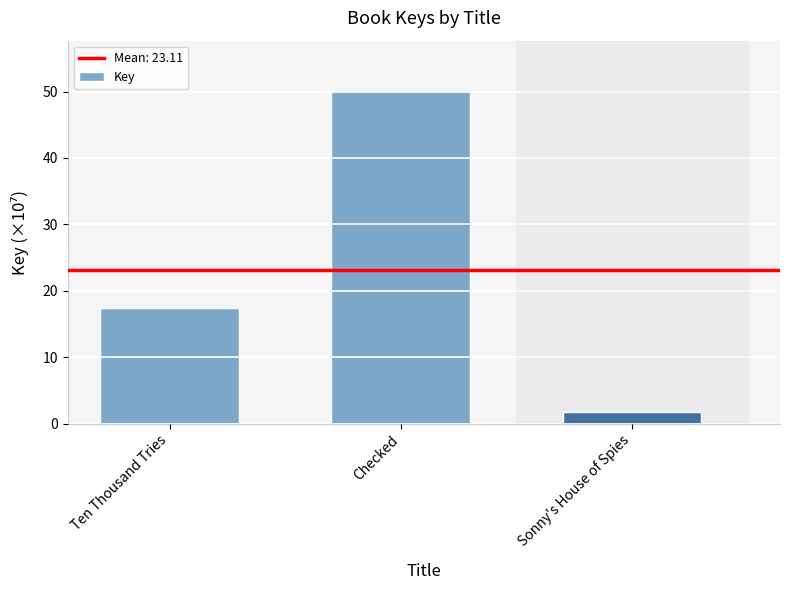

True or false: the data shows 66.2 at Checked.

False